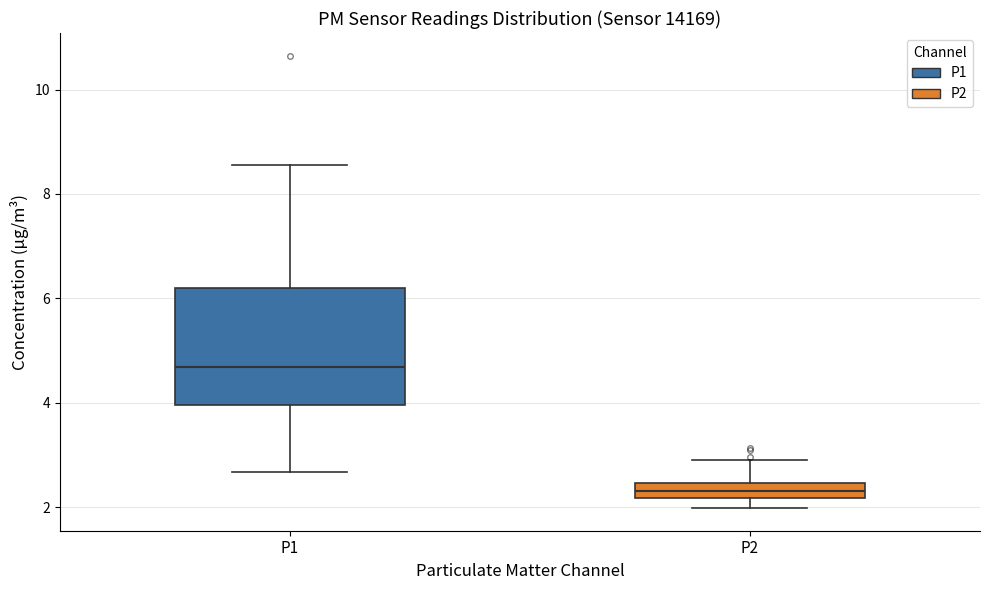

Which box is the tallest, from its lower edge to its upper edge?

P1